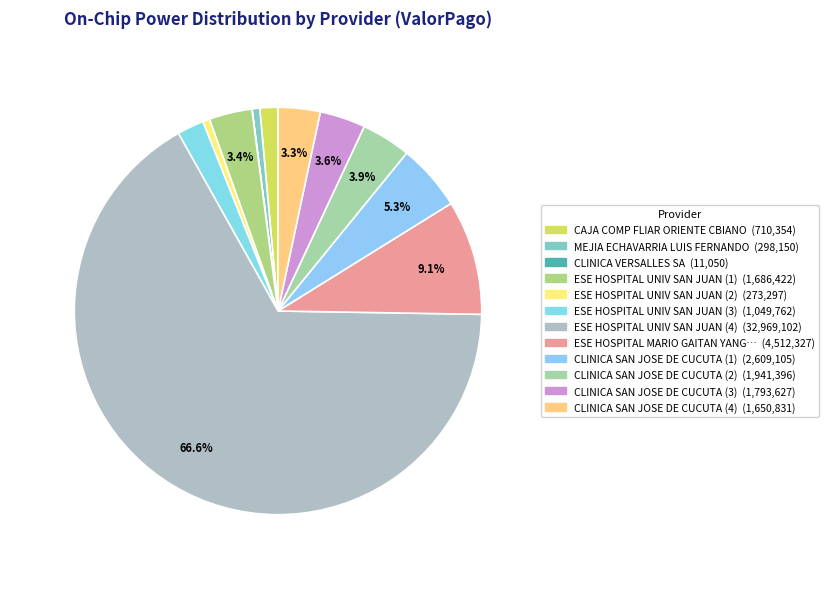

Which category has the biggest portion of the pie?

ESE HOSPITAL UNIV SAN JUAN (4)